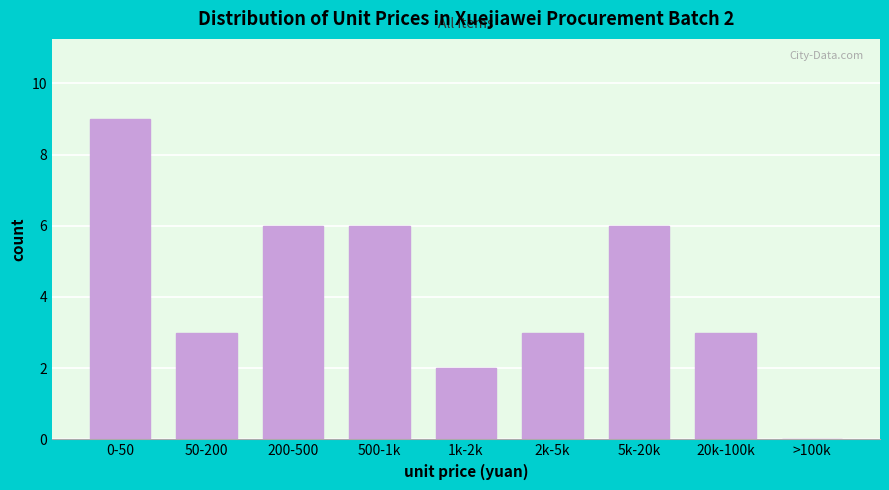

Reading right to left, transcribe all the data shown in this chart.

>100k=0	20k-100k=3	5k-20k=6	2k-5k=3	1k-2k=2	500-1k=6	200-500=6	50-200=3	0-50=9